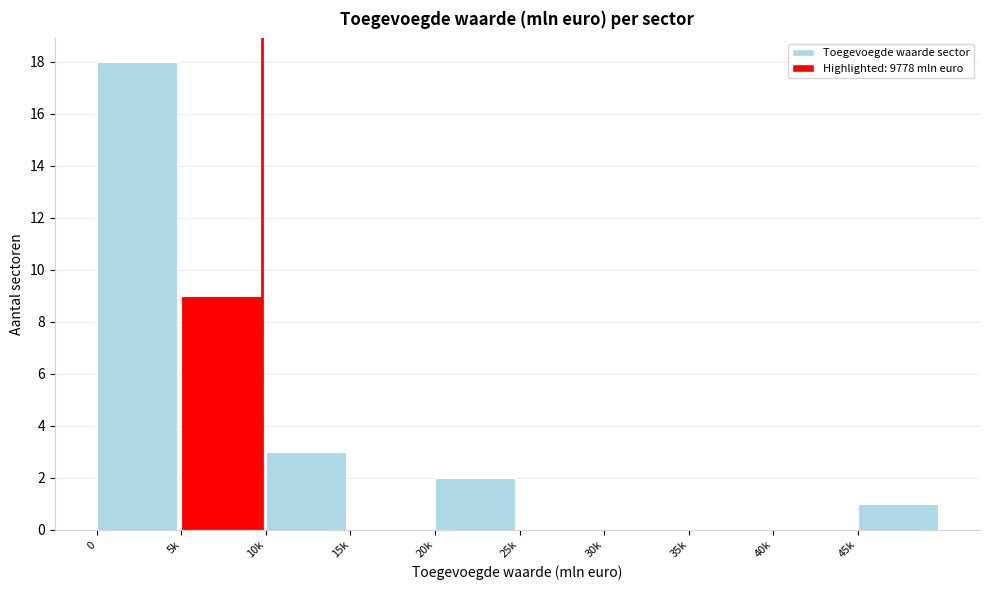

Reading right to left, what are all the values shown in this chart?

45k=1	40k=0	35k=0	30k=0	25k=0	20k=2	15k=0	10k=3	5k=9	0=18